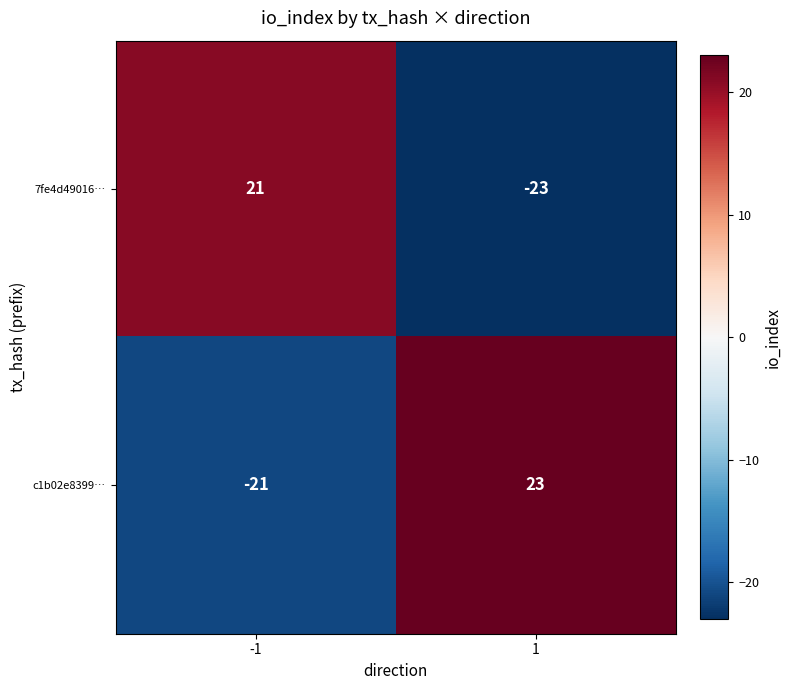

Count the number of categories in the chart.

2